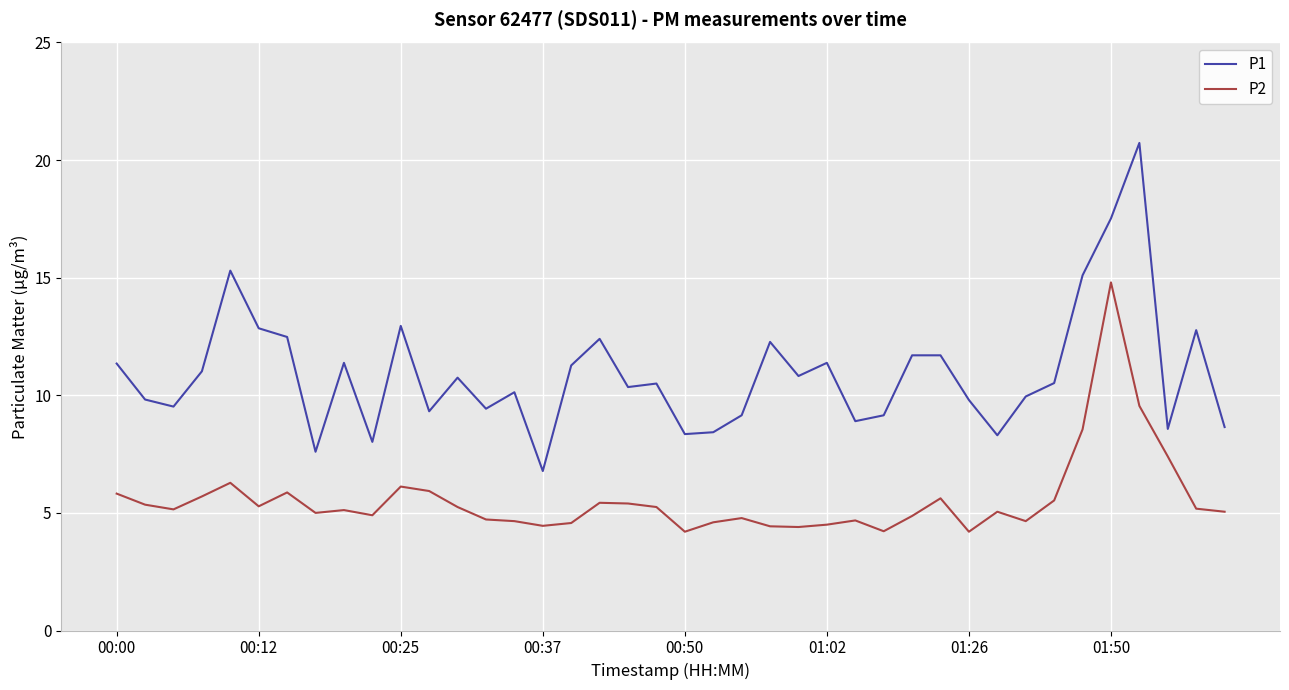

Which series has the largest total across all categories?

P1